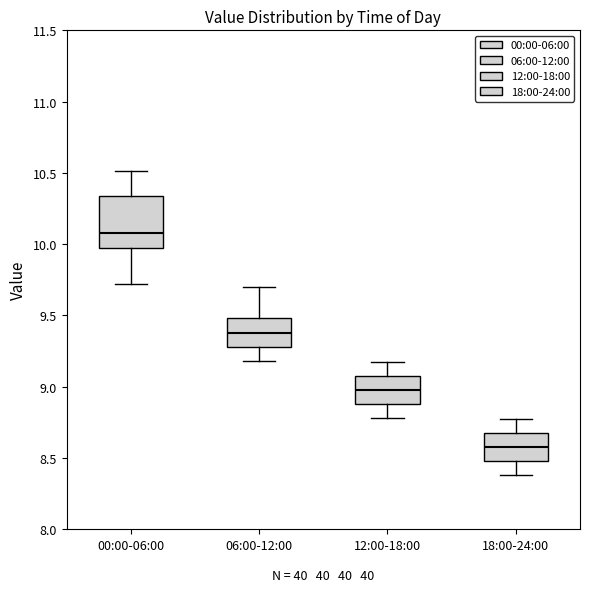

Reading left to right, transcribe this box plot: for each box, give where its median line is, the range the box spans, and where its two whiskers end, as read against the y-axis. The values are not printed on the chart, so give them approximately, as read against the axis.

00:00-06:00: median 10.10, box 9.95 to 10.35, whiskers 9.70 to 10.50
06:00-12:00: median 9.40, box 9.30 to 9.50, whiskers 9.20 to 9.70
12:00-18:00: median 9.00, box 8.90 to 9.05, whiskers 8.80 to 9.15
18:00-24:00: median 8.60, box 8.50 to 8.65, whiskers 8.40 to 8.75